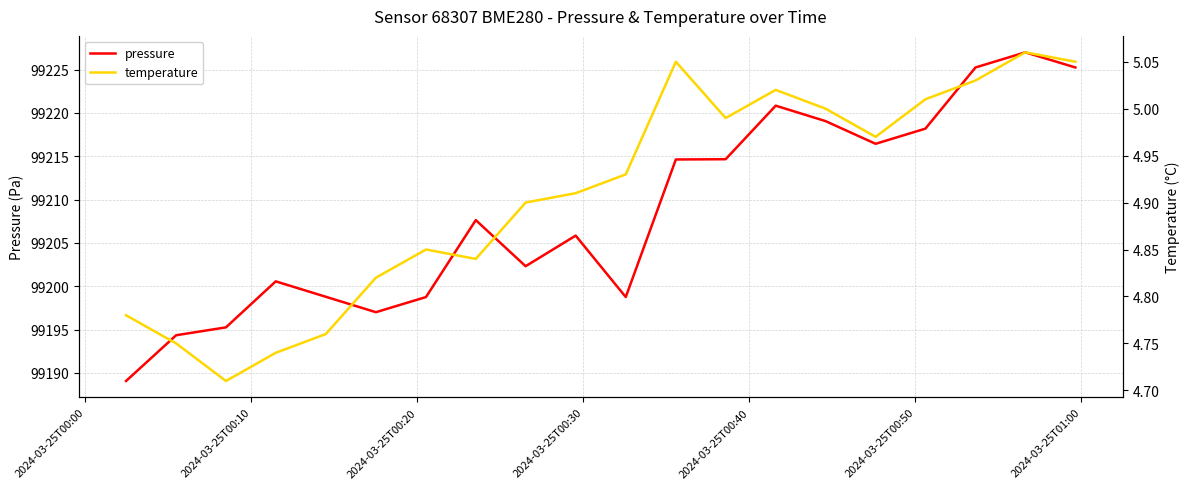

True or false: pressure and temperature cross at least once.

False